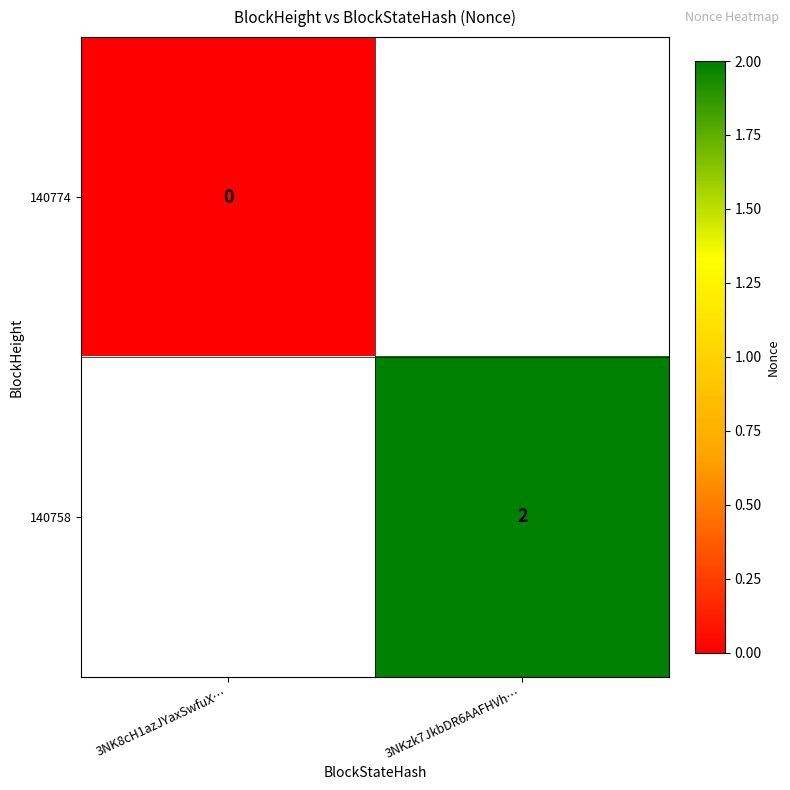

True or false: 140758 has a value of 2 at 3NKzk7JkbDR6AAFHVh….

True